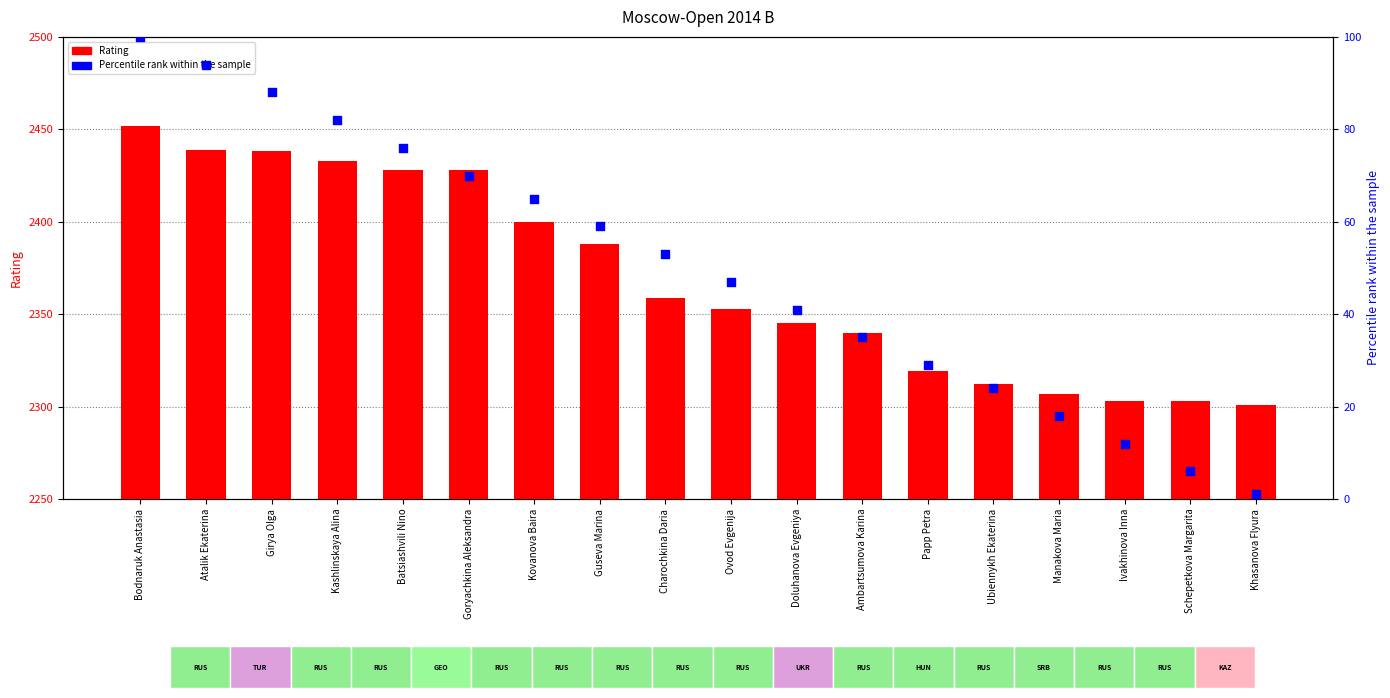

What is the total value across all series at Papp Petra?

2348